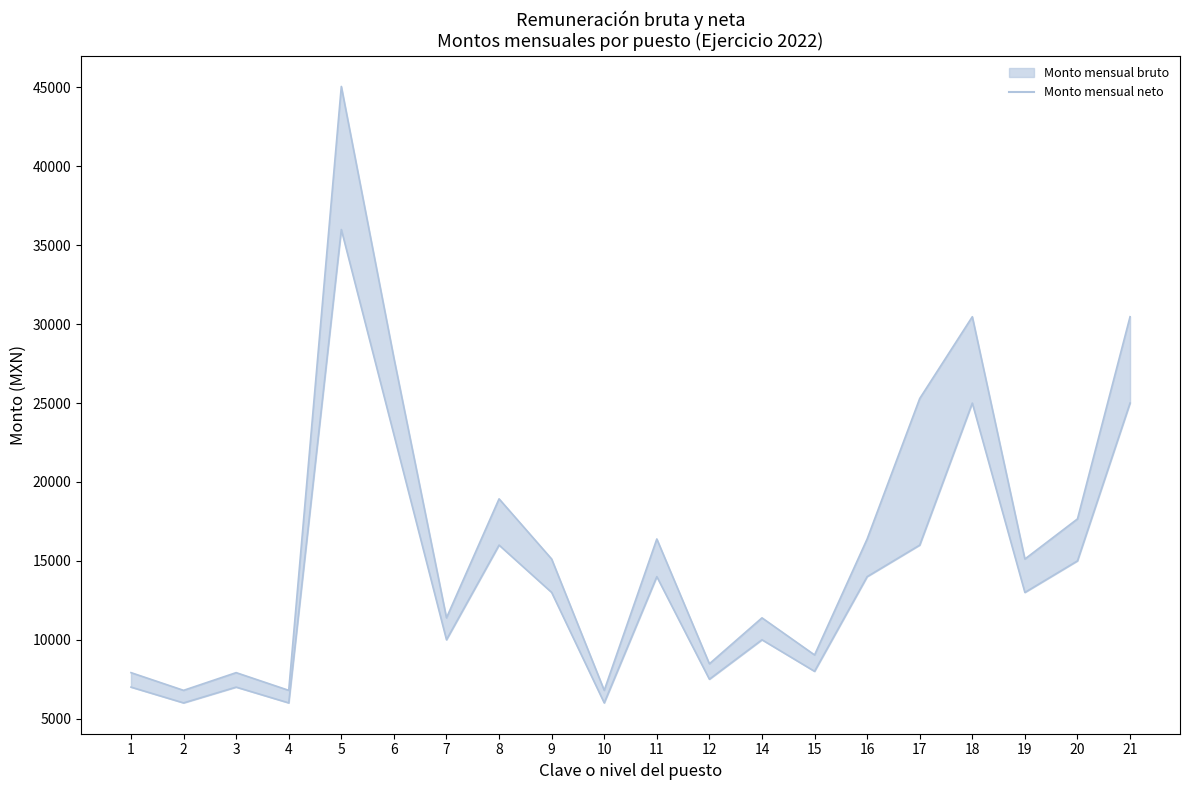

What are all the series names shown in the legend?

Monto mensual bruto, Monto mensual neto